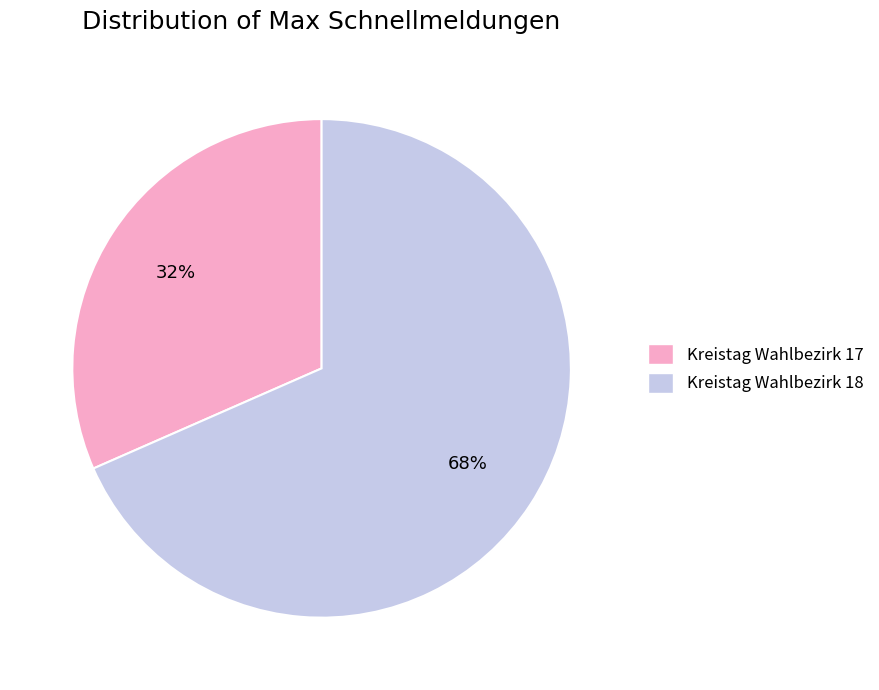

Which slice is the largest?

Kreistag Wahlbezirk 18